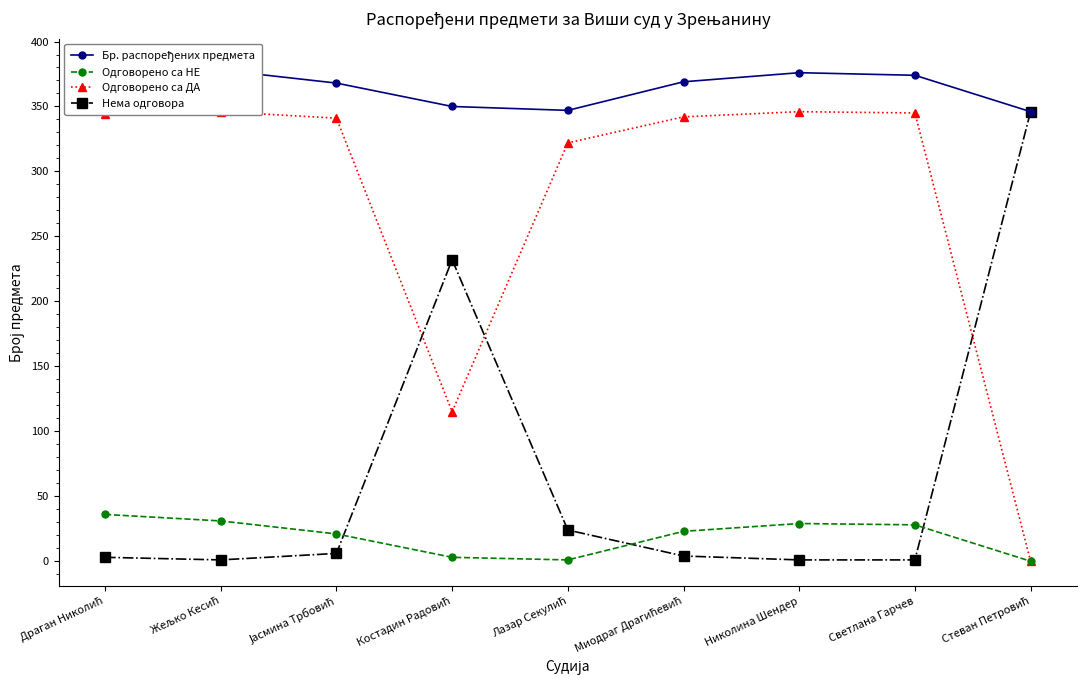

How many categories are shown in the chart?

9